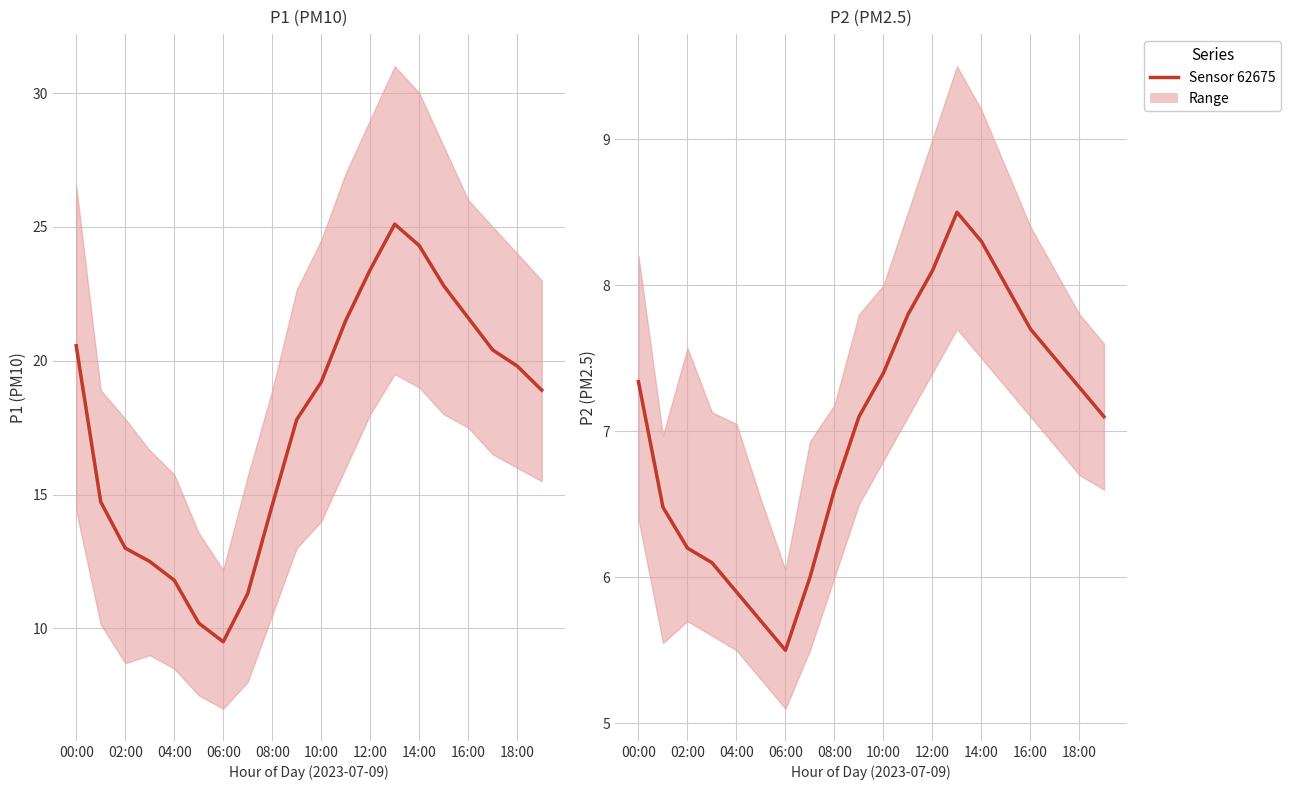

At which label does P1 reach its peak?

13